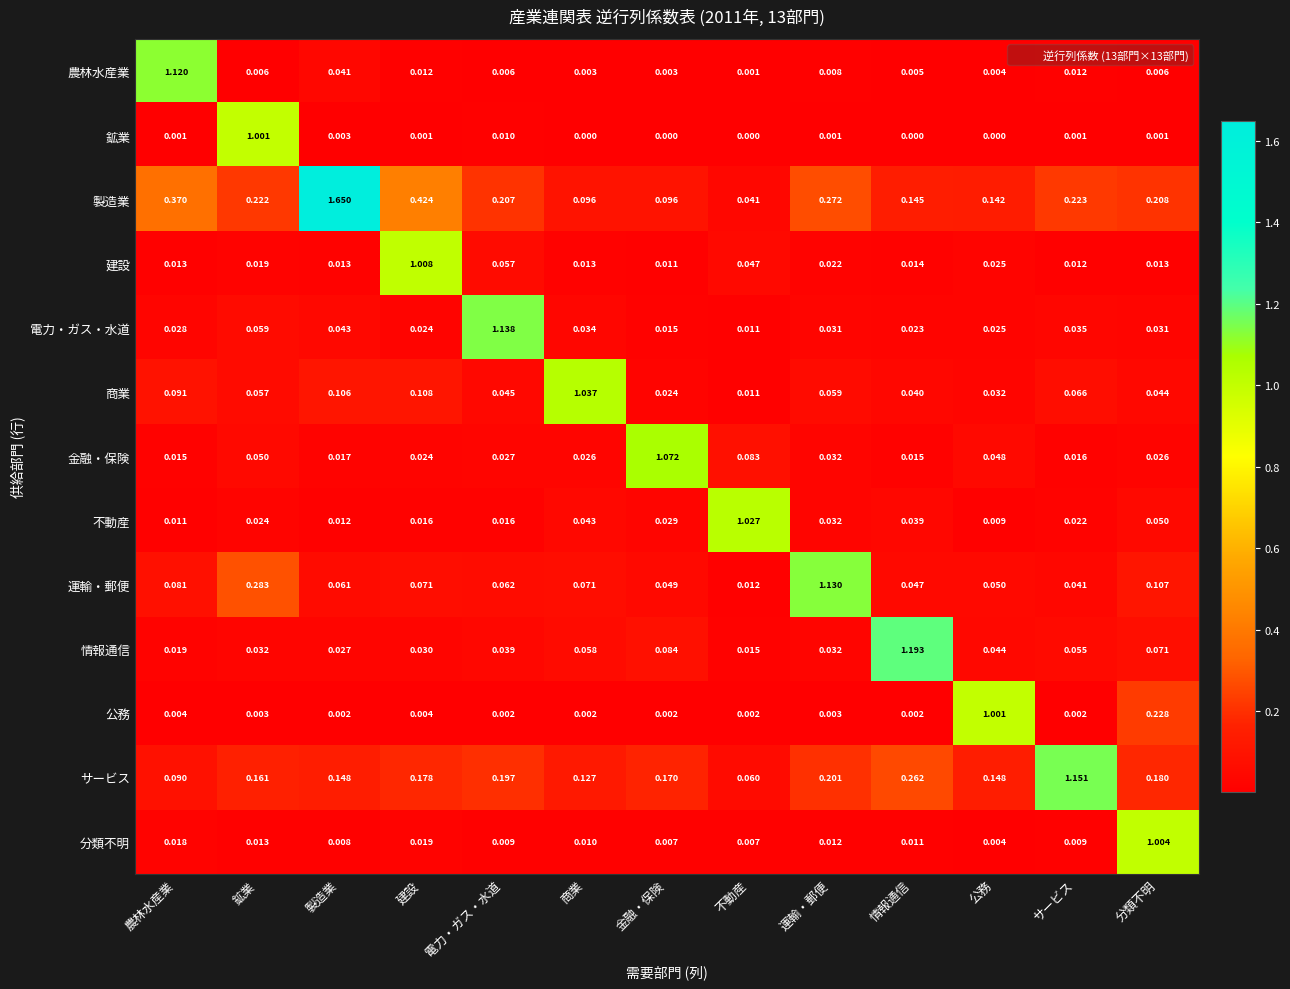

Count the number of data series in this chart.

13